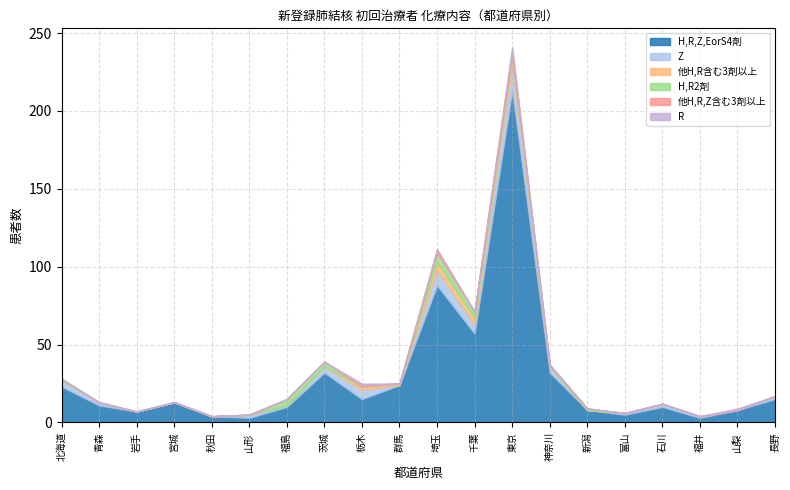

Rank the series by their maximum value, from highest to lowest.

H,R,Z,EorS4剤, Z, 他H,R含む3剤以上, H,R2剤, 他H,R,Z含む3剤以上, R